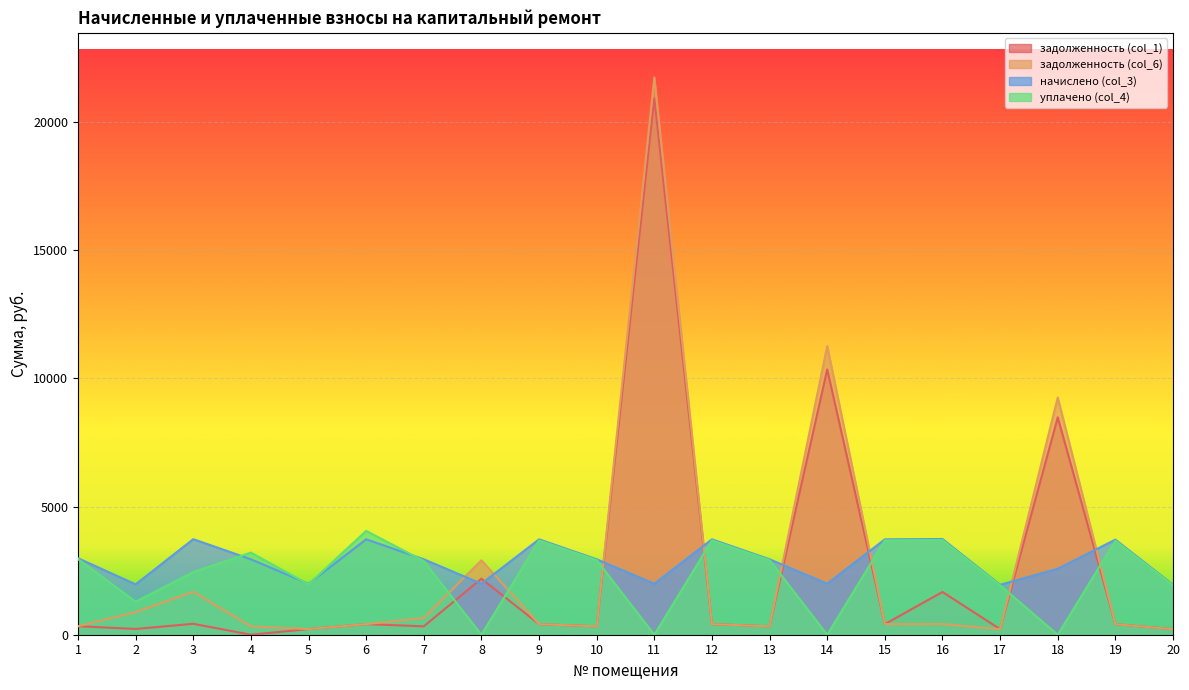

What is the value of the задолженность (col_1) point at the 2nd from the left?

224.1